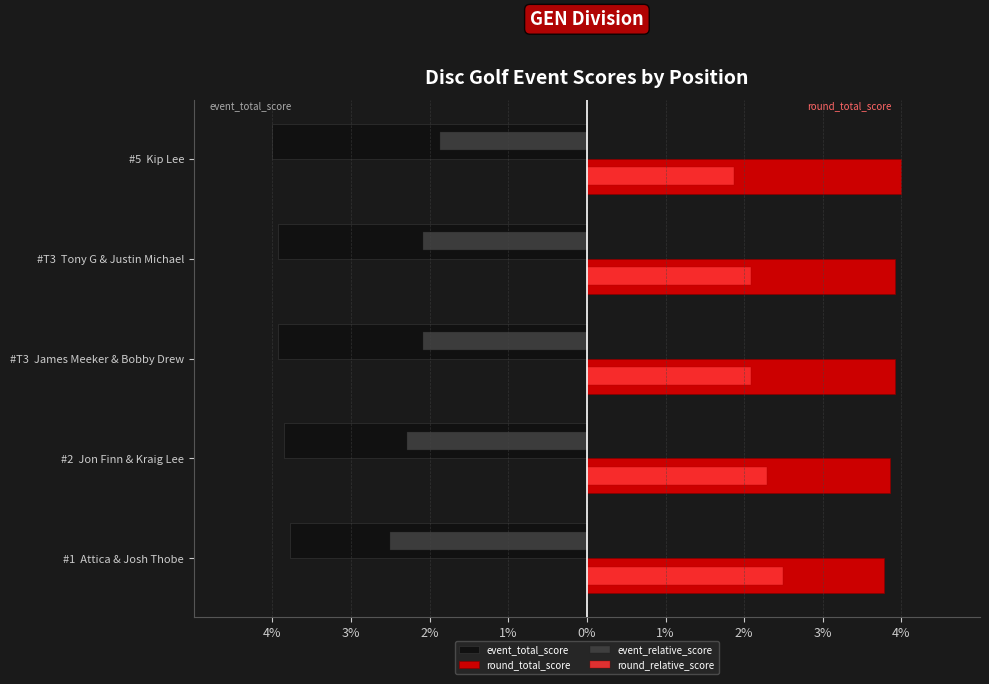

What are all the series names shown in the legend?

event_total_score, round_total_score, event_relative_score, round_relative_score